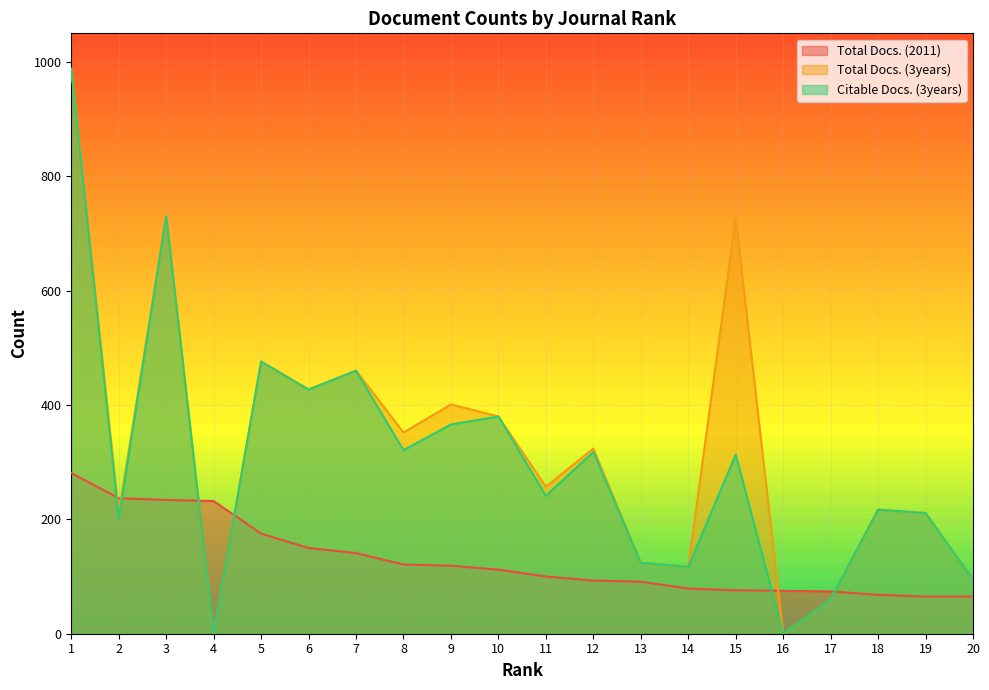

In Citable Docs. (3years), how many points are higher than both neighbors (excluding endpoints)?

7